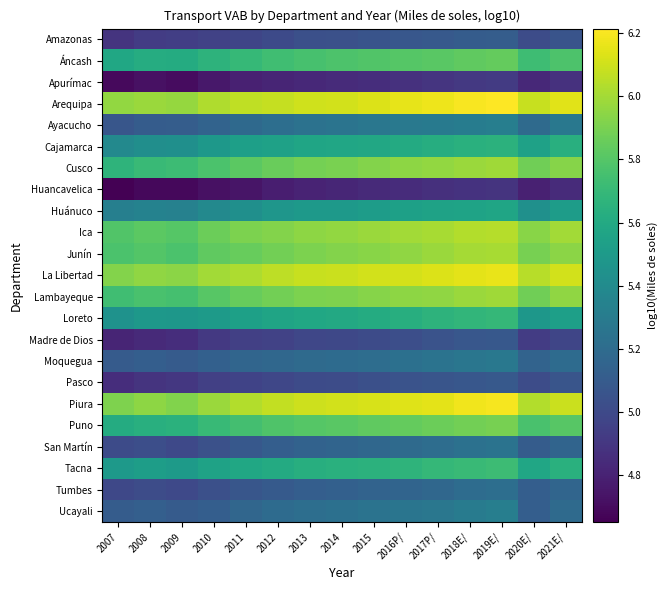

Reading left to right, extract all data points from this chart.

Amazonas: 2007=4.9	2008=4.9	2009=4.9	2010=5.0	2011=5.0	2012=5.0	2013=5.0	2014=5.0	2015=5.1	2016P/=5.1	2017P/=5.1	2018E/=5.1	2019E/=5.1	2020E/=5.0	2021E/=5.1
Áncash: 2007=5.6	2008=5.6	2009=5.6	2010=5.7	2011=5.7	2012=5.7	2013=5.8	2014=5.8	2015=5.8	2016P/=5.8	2017P/=5.8	2018E/=5.8	2019E/=5.8	2020E/=5.7	2021E/=5.8
Apurímac: 2007=4.7	2008=4.7	2009=4.7	2010=4.8	2011=4.8	2012=4.8	2013=4.8	2014=4.8	2015=4.9	2016P/=4.9	2017P/=4.9	2018E/=4.9	2019E/=4.9	2020E/=4.8	2021E/=4.9
Arequipa: 2007=6.0	2008=6.0	2009=6.0	2010=6.0	2011=6.1	2012=6.1	2013=6.1	2014=6.1	2015=6.1	2016P/=6.2	2017P/=6.2	2018E/=6.2	2019E/=6.2	2020E/=6.1	2021E/=6.1
Ayacucho: 2007=5.1	2008=5.1	2009=5.1	2010=5.1	2011=5.2	2012=5.2	2013=5.2	2014=5.3	2015=5.3	2016P/=5.3	2017P/=5.3	2018E/=5.3	2019E/=5.3	2020E/=5.2	2021E/=5.3
Cajamarca: 2007=5.4	2008=5.4	2009=5.4	2010=5.5	2011=5.5	2012=5.5	2013=5.6	2014=5.6	2015=5.6	2016P/=5.6	2017P/=5.6	2018E/=5.6	2019E/=5.7	2020E/=5.5	2021E/=5.6
Cusco: 2007=5.7	2008=5.7	2009=5.7	2010=5.8	2011=5.8	2012=5.9	2013=5.9	2014=5.9	2015=5.9	2016P/=5.9	2017P/=6.0	2018E/=6.0	2019E/=6.0	2020E/=5.9	2021E/=5.9
Huancavelica: 2007=4.7	2008=4.7	2009=4.7	2010=4.7	2011=4.7	2012=4.8	2013=4.8	2014=4.8	2015=4.8	2016P/=4.8	2017P/=4.9	2018E/=4.9	2019E/=4.9	2020E/=4.8	2021E/=4.8
Huánuco: 2007=5.3	2008=5.3	2009=5.3	2010=5.4	2011=5.4	2012=5.5	2013=5.5	2014=5.5	2015=5.5	2016P/=5.5	2017P/=5.6	2018E/=5.6	2019E/=5.6	2020E/=5.4	2021E/=5.5
Ica: 2007=5.8	2008=5.8	2009=5.8	2010=5.9	2011=5.9	2012=5.9	2013=5.9	2014=6.0	2015=6.0	2016P/=6.0	2017P/=6.0	2018E/=6.0	2019E/=6.0	2020E/=5.9	2021E/=6.0
Junín: 2007=5.8	2008=5.8	2009=5.8	2010=5.8	2011=5.9	2012=5.9	2013=5.9	2014=5.9	2015=5.9	2016P/=6.0	2017P/=6.0	2018E/=6.0	2019E/=6.0	2020E/=5.9	2021E/=5.9
La Libertad: 2007=5.9	2008=6.0	2009=5.9	2010=6.0	2011=6.0	2012=6.1	2013=6.1	2014=6.1	2015=6.1	2016P/=6.1	2017P/=6.1	2018E/=6.1	2019E/=6.2	2020E/=6.0	2021E/=6.1
Lambayeque: 2007=5.7	2008=5.8	2009=5.8	2010=5.8	2011=5.9	2012=5.9	2013=5.9	2014=5.9	2015=5.9	2016P/=5.9	2017P/=6.0	2018E/=6.0	2019E/=6.0	2020E/=5.9	2021E/=6.0
Loreto: 2007=5.4	2008=5.5	2009=5.5	2010=5.5	2011=5.5	2012=5.6	2013=5.6	2014=5.6	2015=5.6	2016P/=5.6	2017P/=5.7	2018E/=5.7	2019E/=5.7	2020E/=5.5	2021E/=5.5
Madre de Dios: 2007=4.8	2008=4.8	2009=4.9	2010=4.9	2011=4.9	2012=5.0	2013=5.0	2014=5.0	2015=5.0	2016P/=5.0	2017P/=5.0	2018E/=5.1	2019E/=5.1	2020E/=4.9	2021E/=5.0
Moquegua: 2007=5.1	2008=5.1	2009=5.1	2010=5.1	2011=5.2	2012=5.2	2013=5.2	2014=5.2	2015=5.2	2016P/=5.2	2017P/=5.2	2018E/=5.3	2019E/=5.3	2020E/=5.2	2021E/=5.2
Pasco: 2007=4.9	2008=4.9	2009=4.9	2010=4.9	2011=5.0	2012=5.0	2013=5.0	2014=5.0	2015=5.0	2016P/=5.1	2017P/=5.1	2018E/=5.1	2019E/=5.1	2020E/=5.0	2021E/=5.1
Piura: 2007=5.9	2008=6.0	2009=5.9	2010=6.0	2011=6.0	2012=6.1	2013=6.1	2014=6.1	2015=6.1	2016P/=6.1	2017P/=6.2	2018E/=6.2	2019E/=6.2	2020E/=6.0	2021E/=6.1
Puno: 2007=5.6	2008=5.6	2009=5.6	2010=5.7	2011=5.7	2012=5.8	2013=5.8	2014=5.8	2015=5.8	2016P/=5.8	2017P/=5.9	2018E/=5.9	2019E/=5.9	2020E/=5.8	2021E/=5.8
San Martín: 2007=5.0	2008=5.0	2009=5.0	2010=5.0	2011=5.1	2012=5.1	2013=5.1	2014=5.2	2015=5.2	2016P/=5.2	2017P/=5.2	2018E/=5.2	2019E/=5.2	2020E/=5.1	2021E/=5.2
Tacna: 2007=5.5	2008=5.5	2009=5.5	2010=5.6	2011=5.6	2012=5.6	2013=5.6	2014=5.6	2015=5.7	2016P/=5.7	2017P/=5.7	2018E/=5.7	2019E/=5.7	2020E/=5.6	2021E/=5.6
Tumbes: 2007=5.0	2008=5.0	2009=5.0	2010=5.0	2011=5.1	2012=5.1	2013=5.1	2014=5.1	2015=5.1	2016P/=5.2	2017P/=5.2	2018E/=5.2	2019E/=5.2	2020E/=5.1	2021E/=5.2
Ucayali: 2007=5.1	2008=5.1	2009=5.1	2010=5.1	2011=5.2	2012=5.2	2013=5.2	2014=5.2	2015=5.2	2016P/=5.3	2017P/=5.3	2018E/=5.3	2019E/=5.3	2020E/=5.1	2021E/=5.2